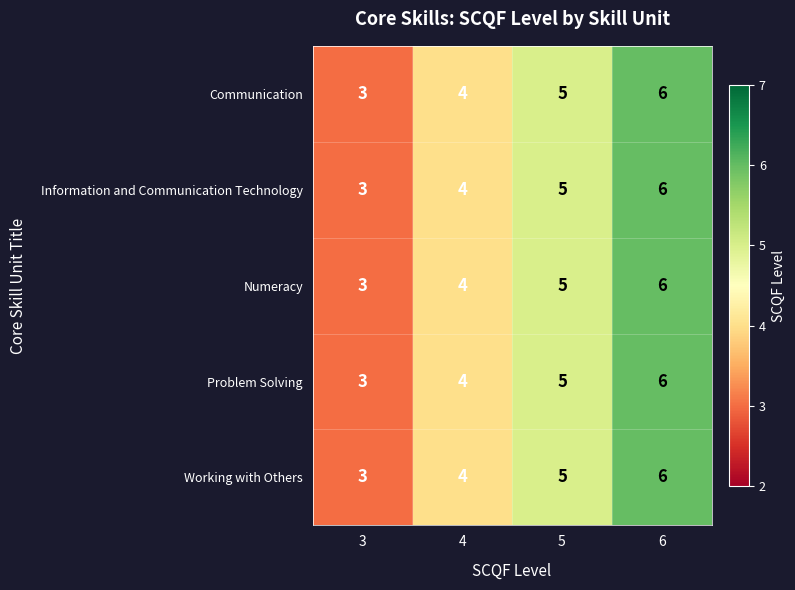

Reading left to right, transcribe all the data shown in this chart.

Communication: 3	4	5	6
Information and Communication Technology: 3	4	5	6
Numeracy: 3	4	5	6
Problem Solving: 3	4	5	6
Working with Others: 3	4	5	6